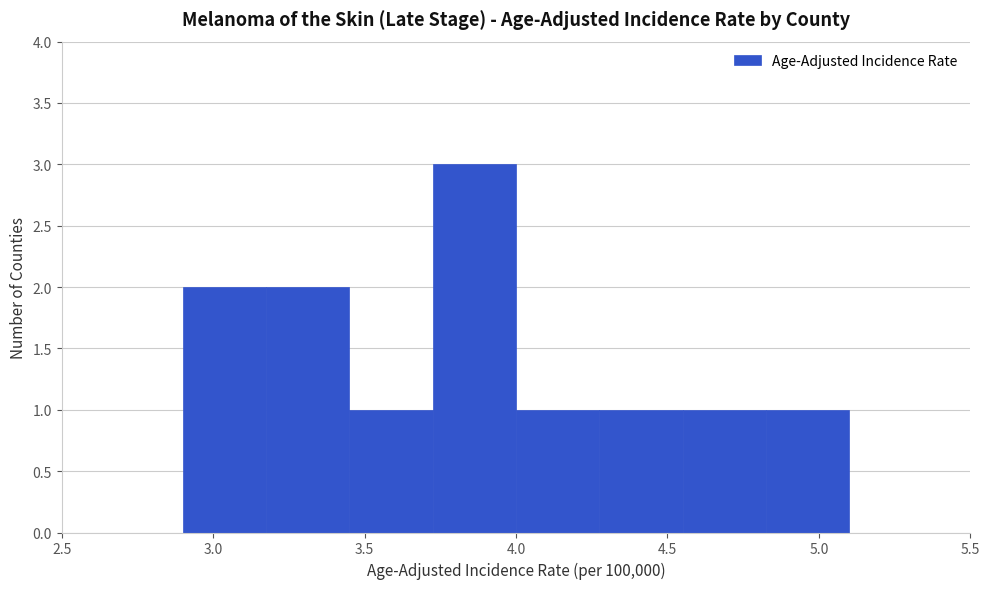

What is the height of the bar covering 4.275 to 4.550 on the x-axis? Neither the bar edges nor the heights are printed on the chart, so give them approximately, as read against the axes.

1